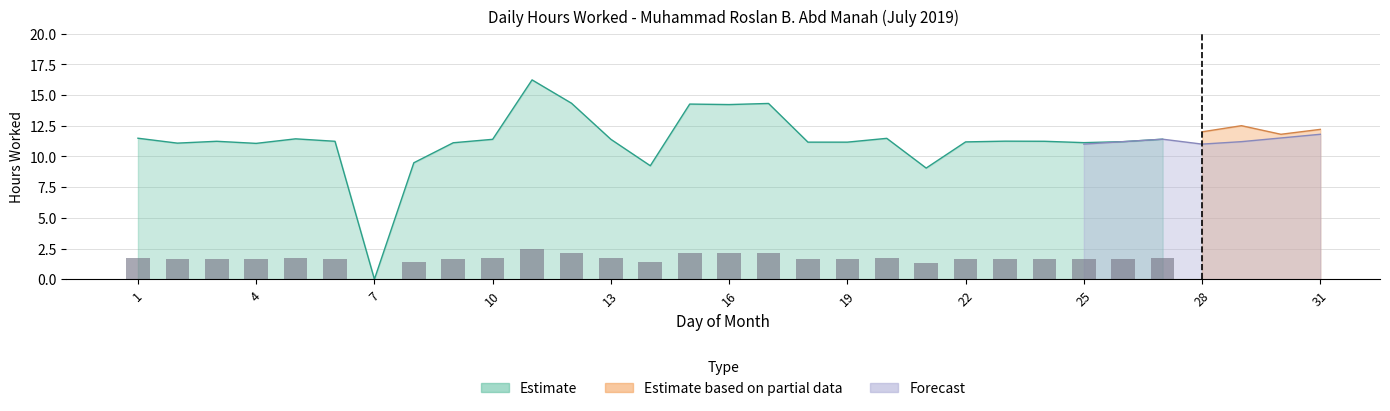

Rank the series by their maximum value, from lowest to highest.

Forecast, Estimate based on partial data, Estimate